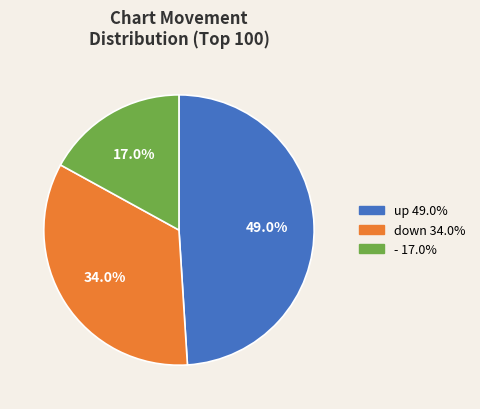

Does up represent more than half of the total?

No